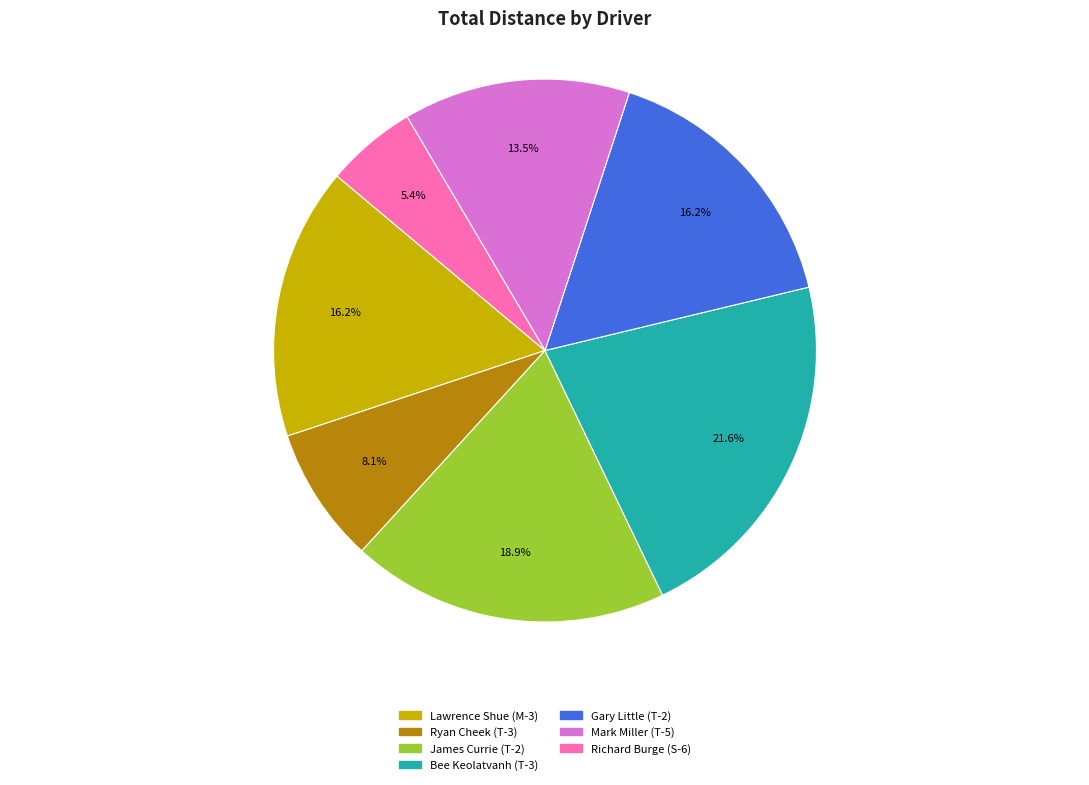

What percentage is NOT represented by James Currie (T-2)?

81.1%